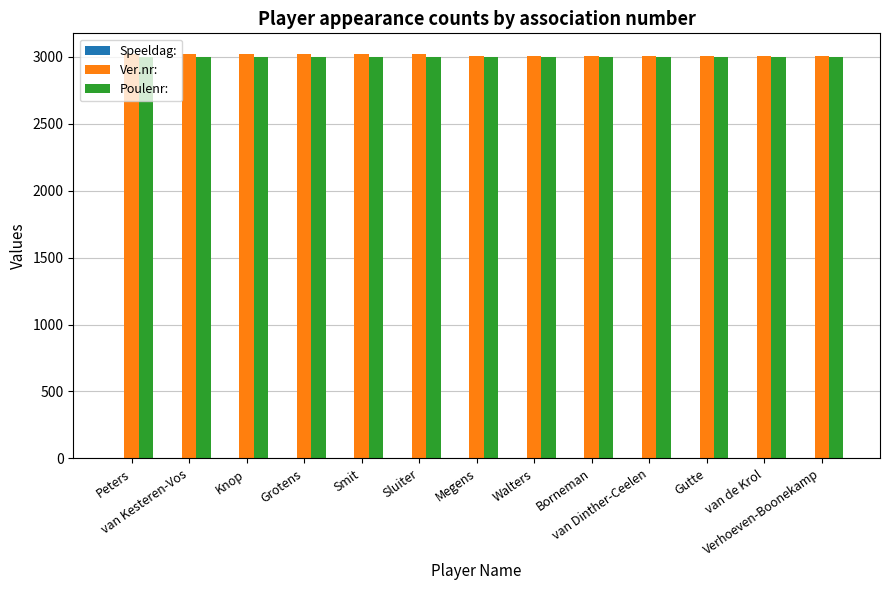

The value of Ver.nr: at van Kesteren-Vos is 3024. True or false?

True